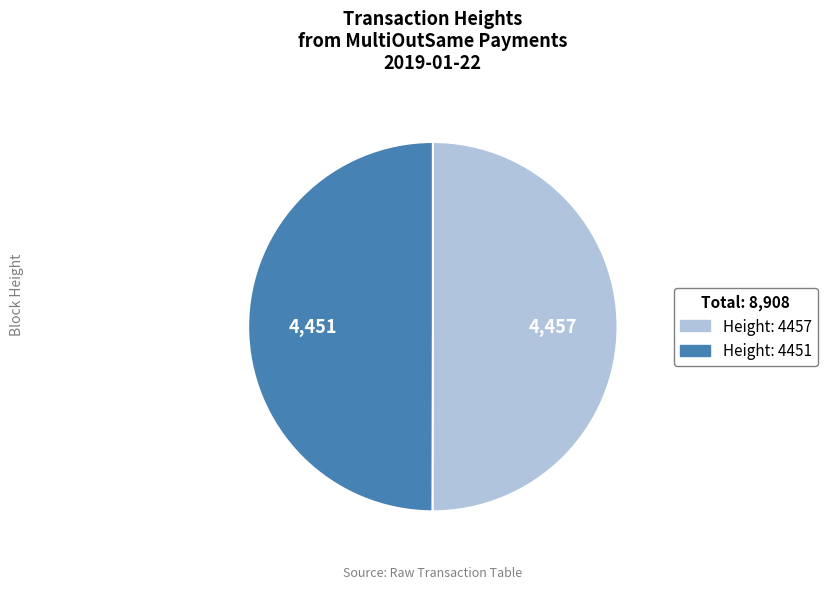

The Height: 4457 slice represents 64% of the pie. True or false?

False